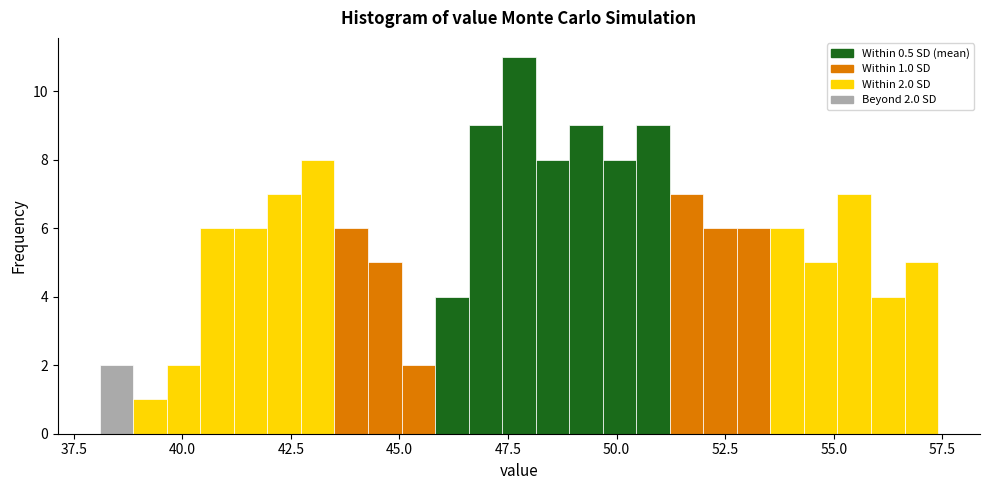

Around what value on the x-axis is the tallest bar? Give the approximate position of its centre, as read against the axis.

48.0